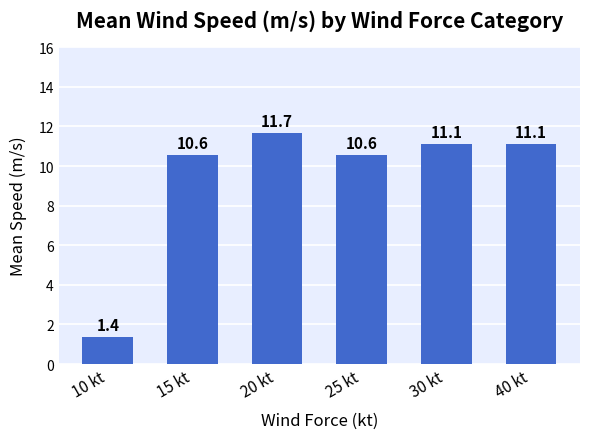

Between 40 kt and 10 kt, which is larger?

40 kt